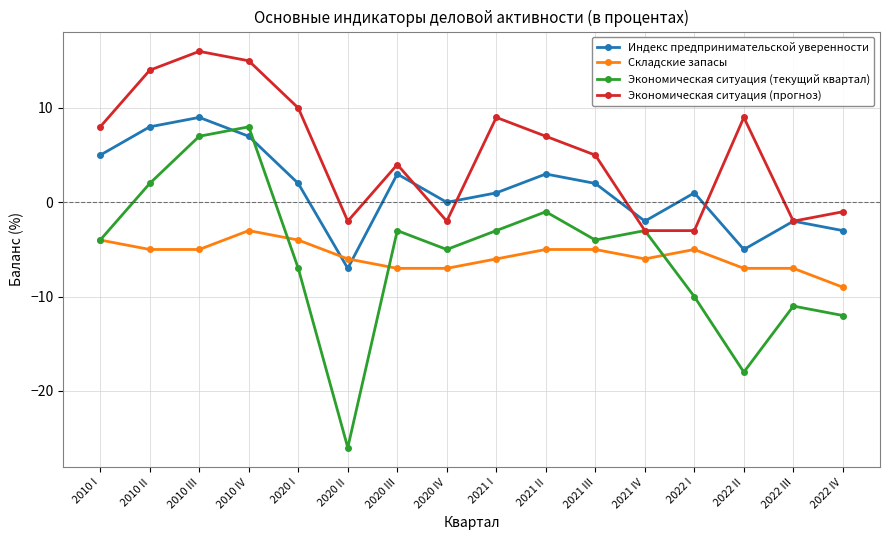

The value of Экономическая ситуация (текущий квартал) at 2022 I is -3. True or false?

False